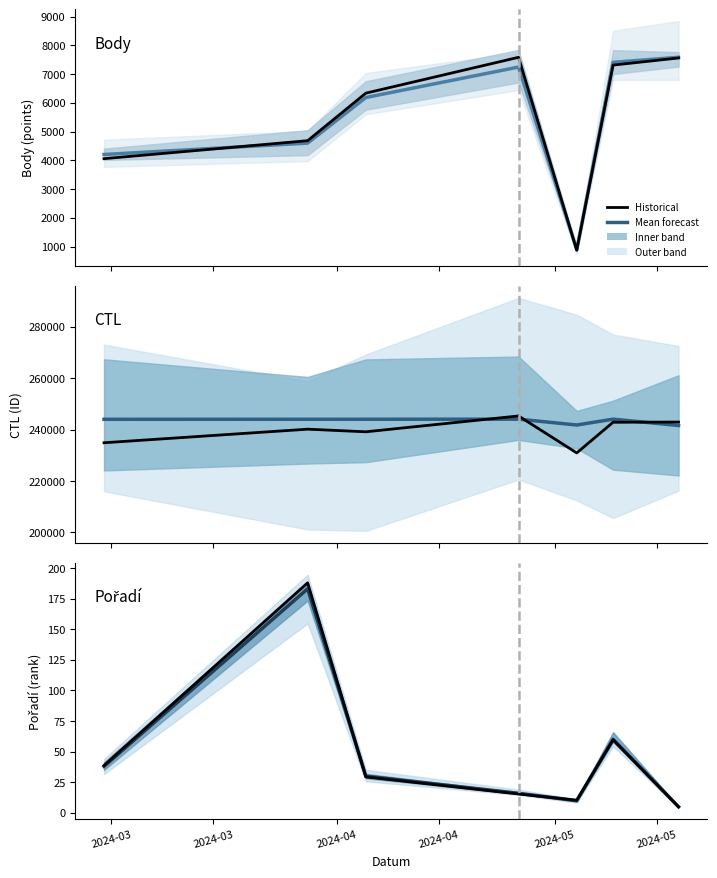

Does the chart display data point markers on the line(s)?

No